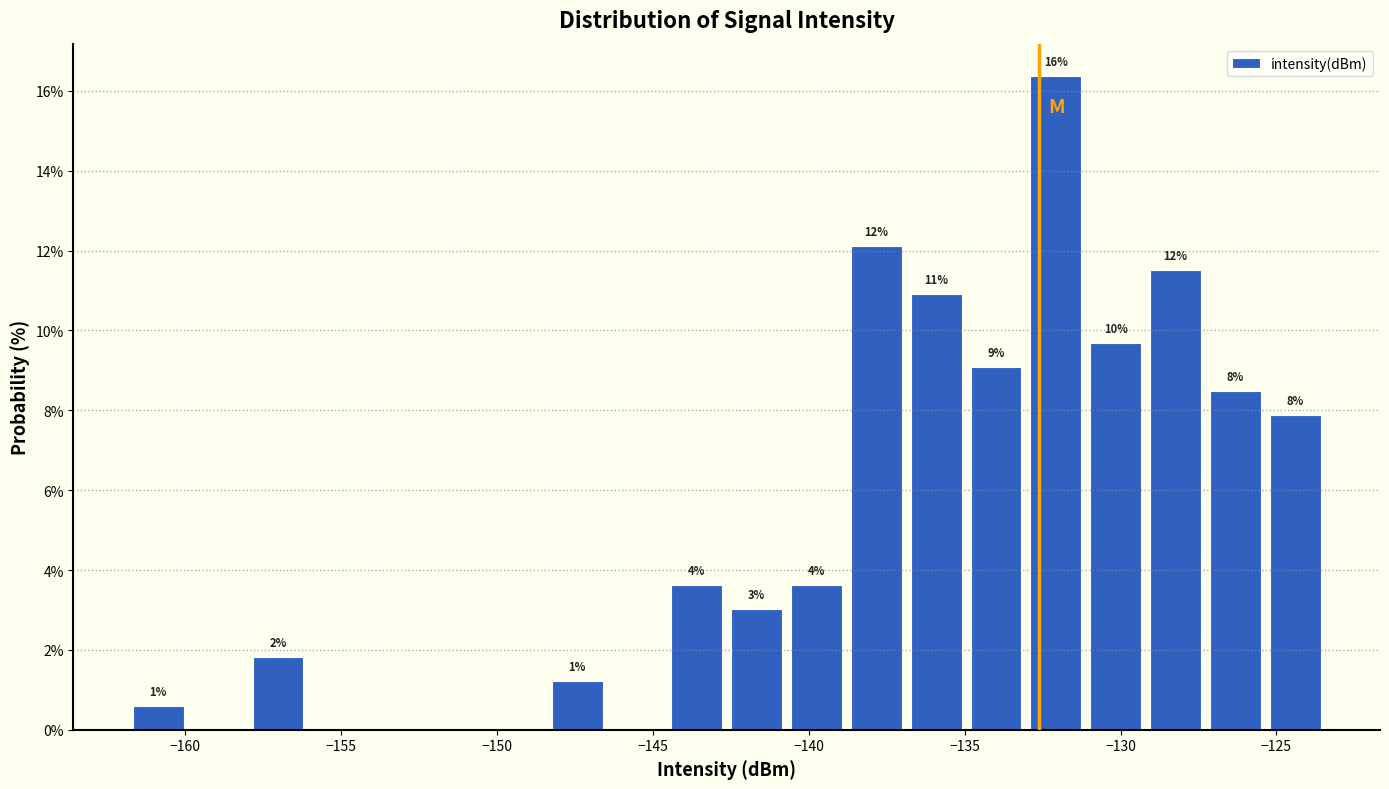

Around what value on the x-axis is the tallest bar? Give the approximate position of its centre, as read against the axis.

-132.0